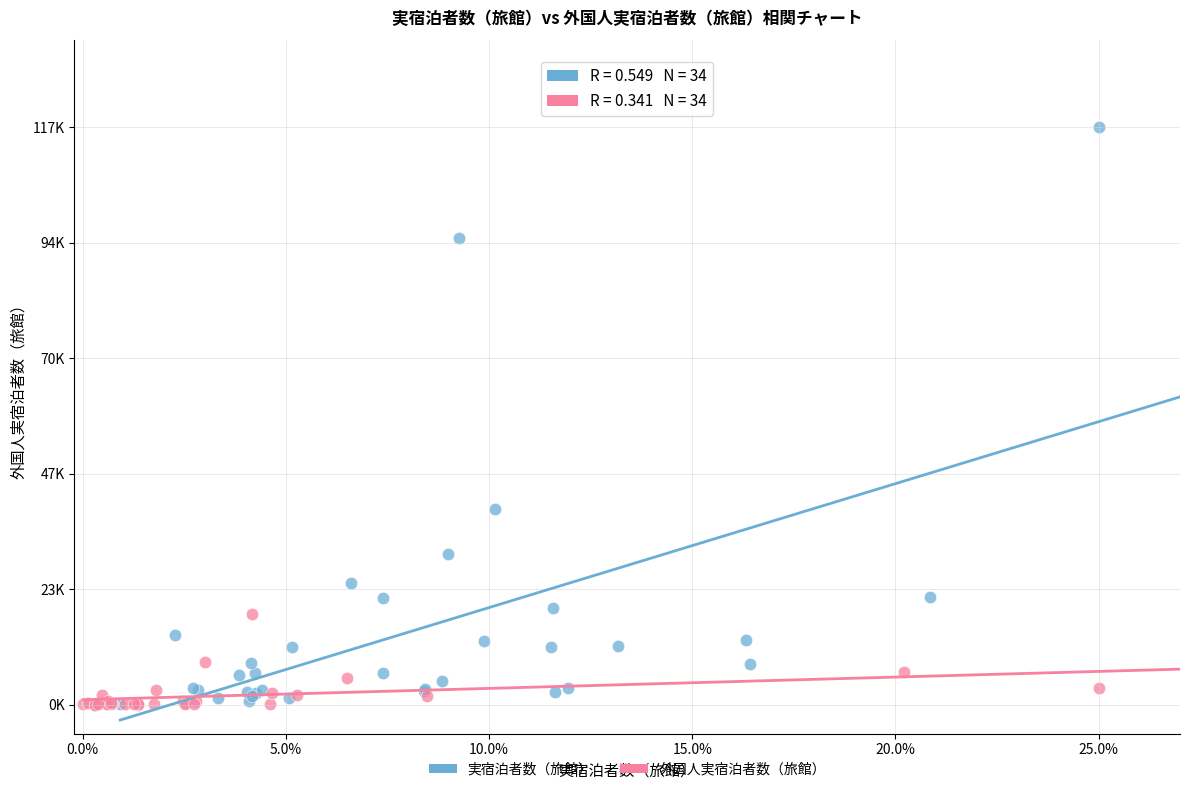

Which series has the largest Y range (max minus min)?

実宿泊者数（旅館）